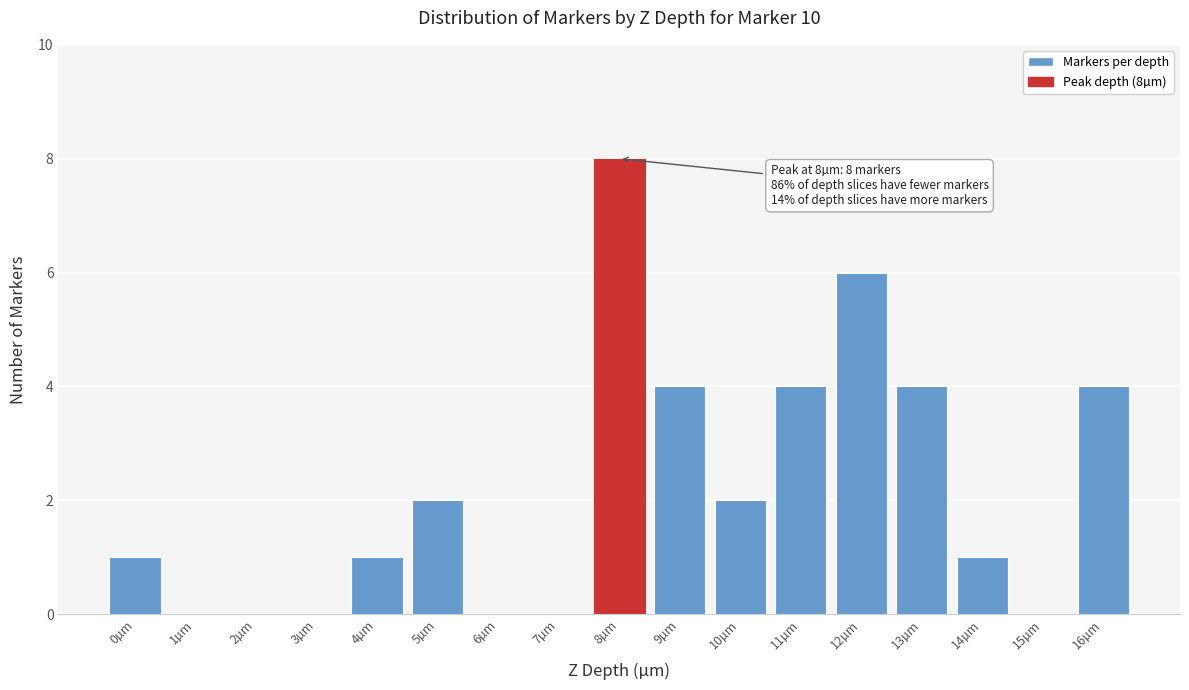

Reading left to right, what are all the values shown in this chart?

0µm=1	1µm=0	2µm=0	3µm=0	4µm=1	5µm=2	6µm=0	7µm=0	8µm=8	9µm=4	10µm=2	11µm=4	12µm=6	13µm=4	14µm=1	15µm=0	16µm=4